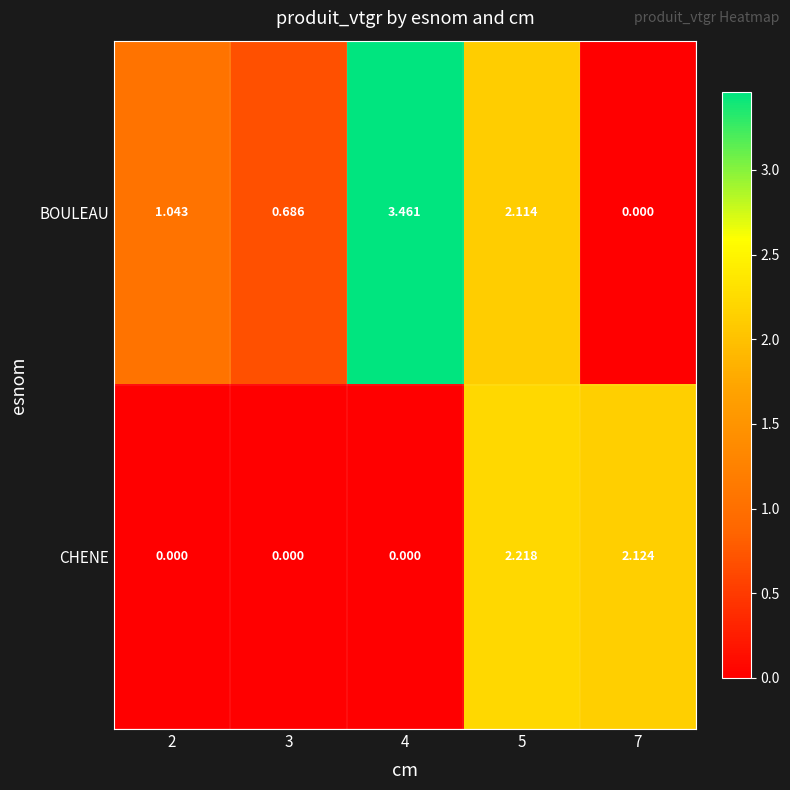

Is the value of BOULEAU at 5 greater than the value of CHENE at 4?

Yes